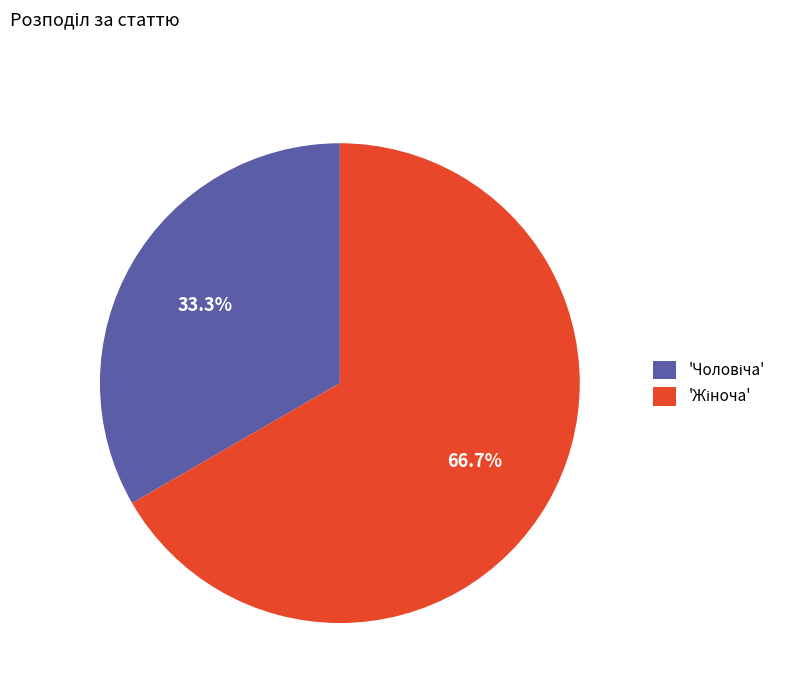

Is there any slice that represents more than half of the pie?

Yes